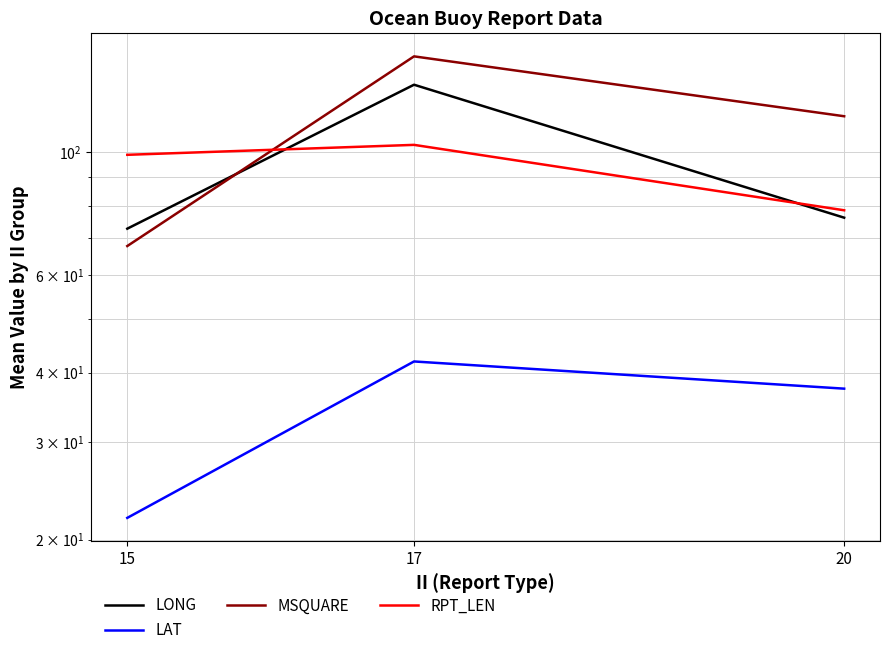

At how many categories does at least one series exceed 123?

1